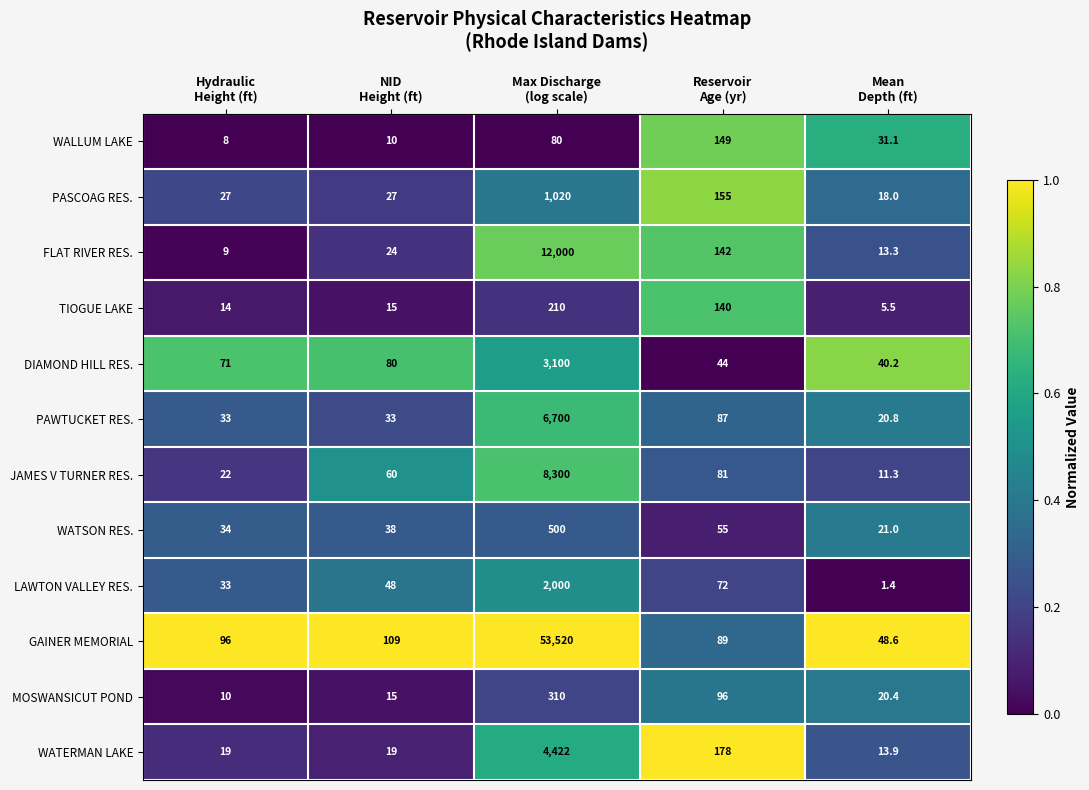

What is the greatest value displayed?

53520.0